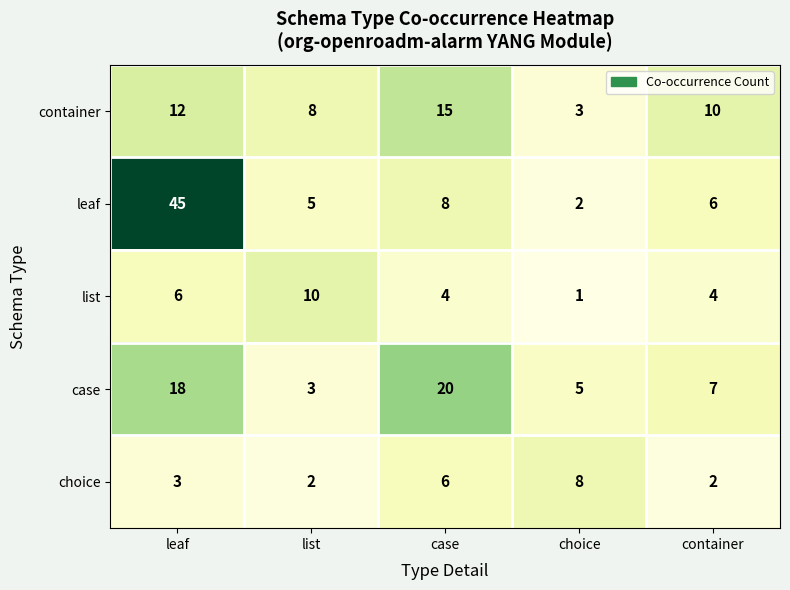

The leaf series shows 2 at choice. True or false?

True